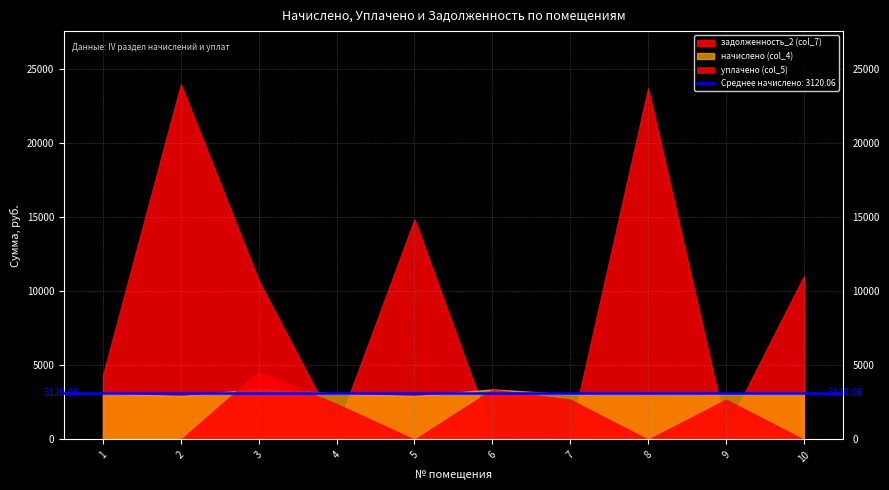

Which series ends up on top after the final intersection of начислено (col_4) and задолженность_2 (col_7)?

задолженность_2 (col_7)